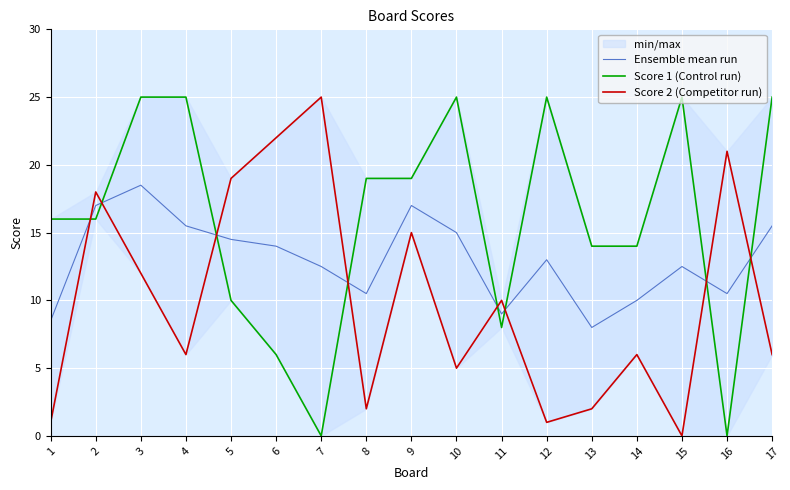

Which series has the largest total across all categories?

Score 1 (Control run)